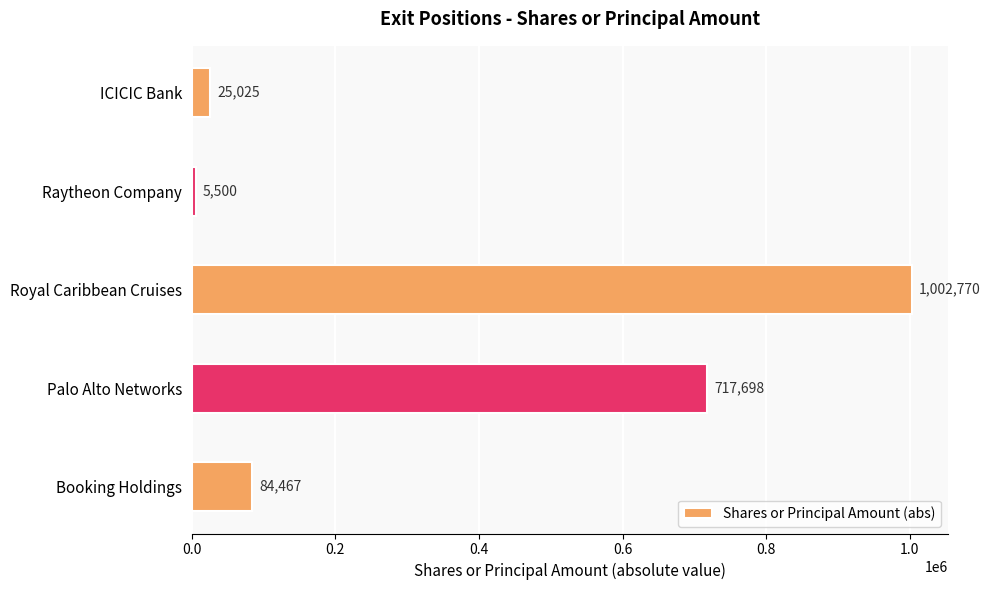

At which category does the chart reach its minimum across all series?

Raytheon Company